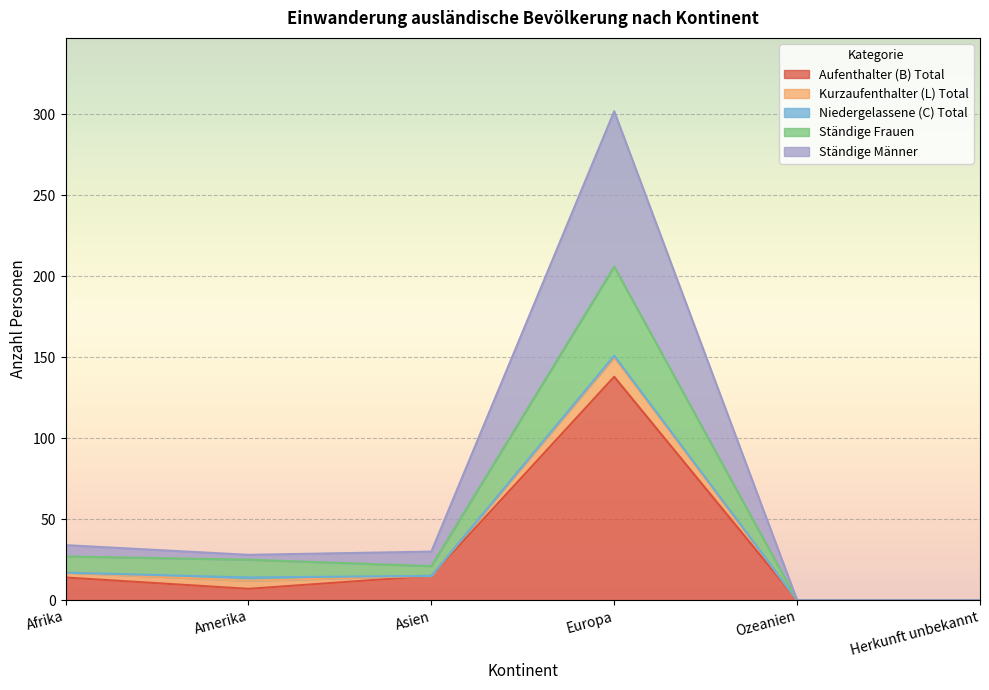

True or false: Aufenthalter (B) Total has a value of 0 at Herkunft unbekannt.

True